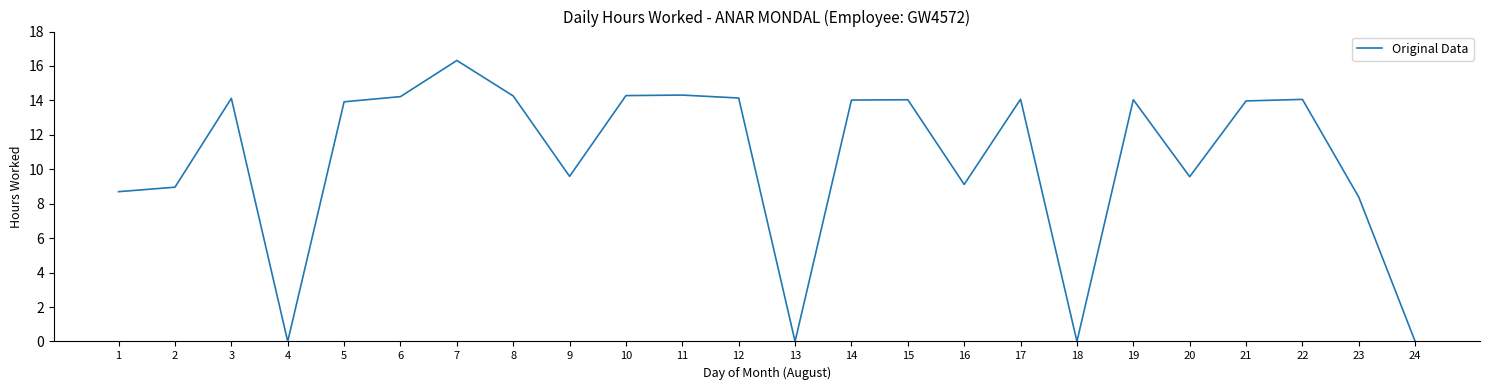

What is the change in value from 13 to 16?

+9.1